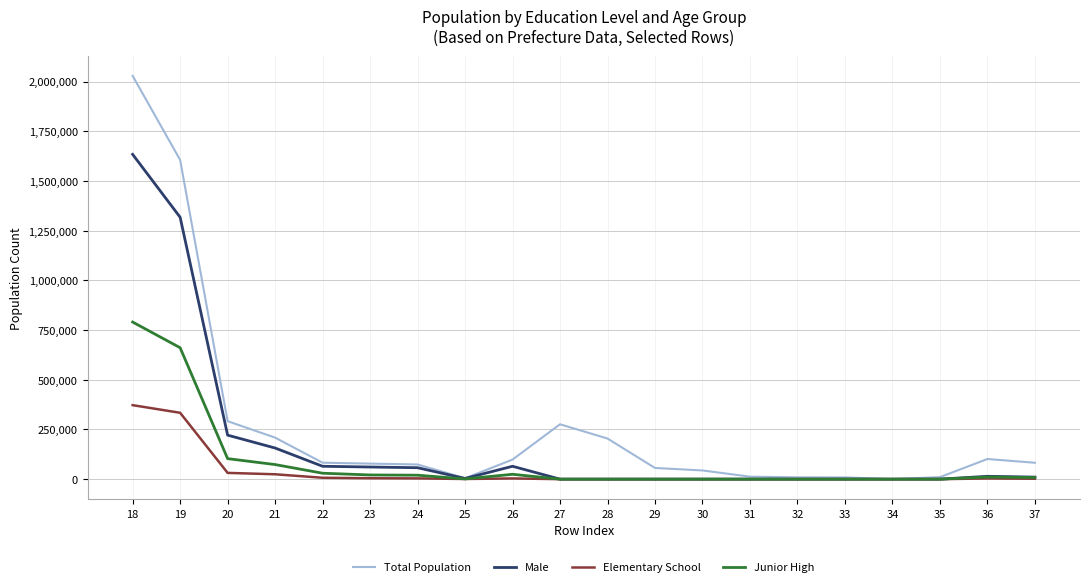

Which series has the largest total across all categories?

Total Population